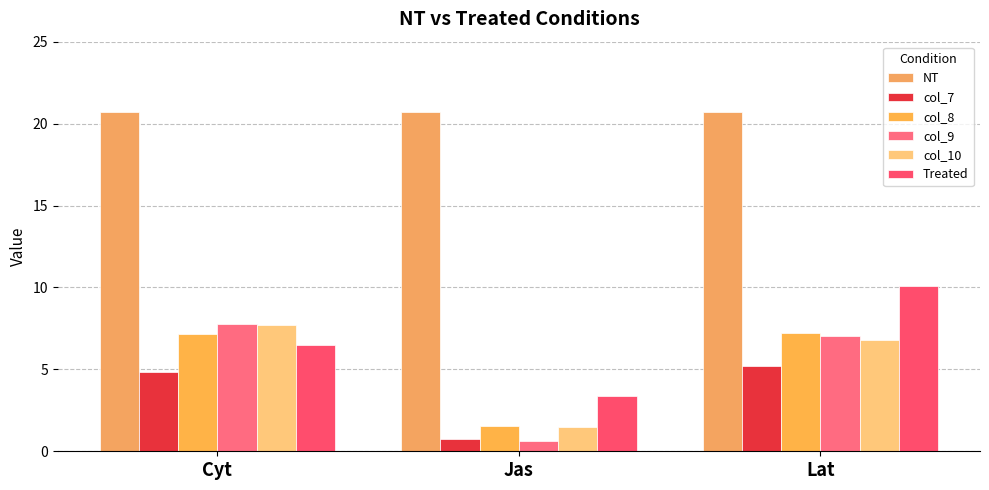

List the series in order of their peak value, lowest first.

col_7, col_8, col_10, col_9, Treated, NT